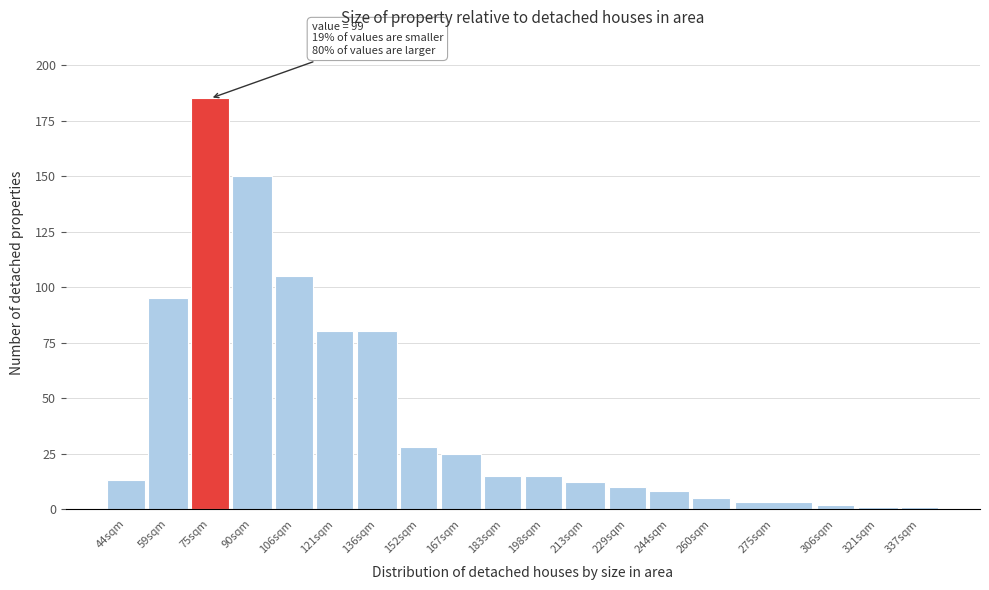

Reading left to right, list all the values displayed in this chart.

13	95	185	150	105	80	80	28	25	15	15	12	10	8	5	3	2	1	1